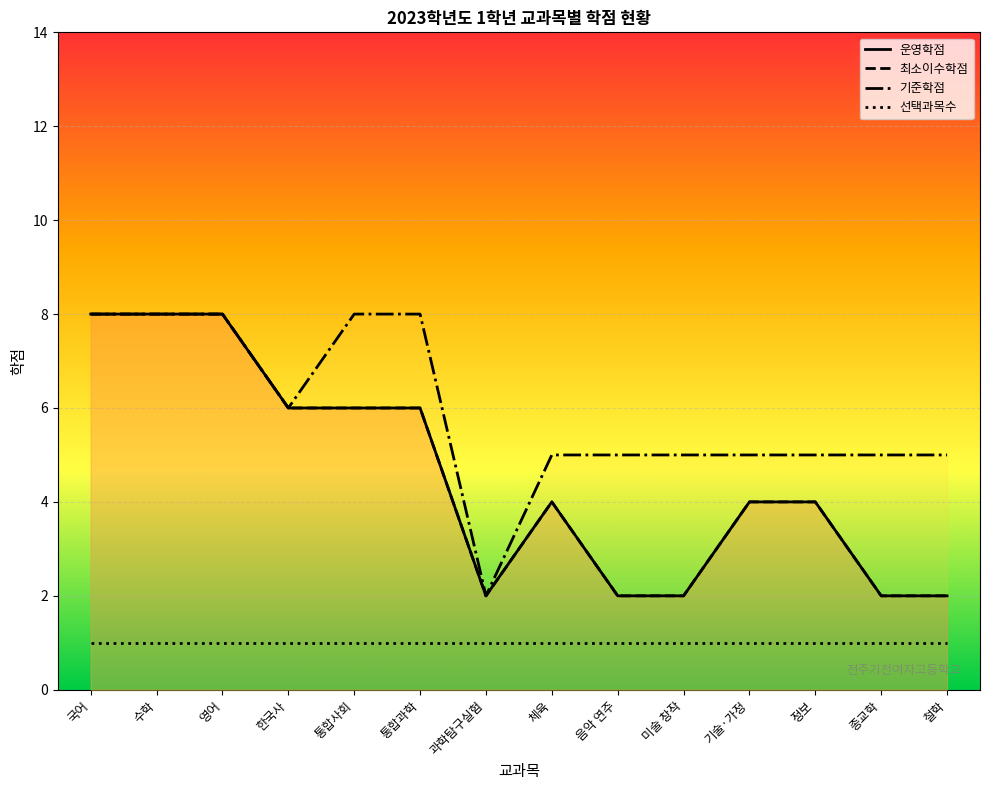

True or false: 운영학점 and 기준학점 intersect in this chart.

False